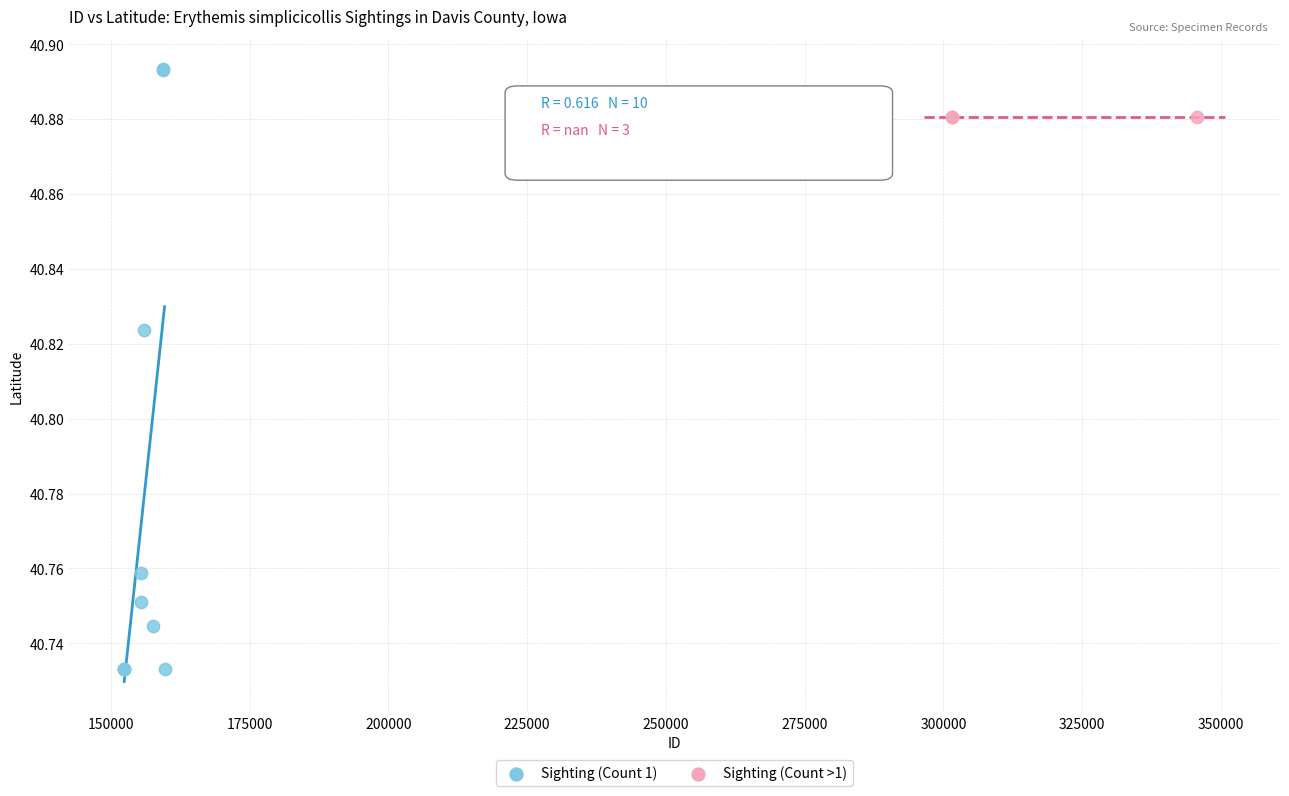

Which series reaches the maximum Y coordinate?

Sighting (Count 1)